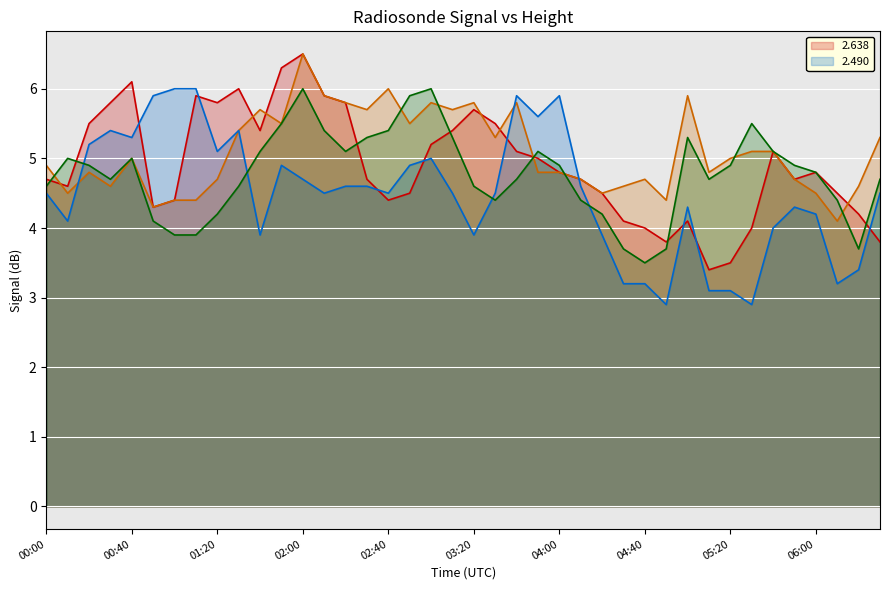

Which series changed the most between 00:20 and 01:50?

2.638